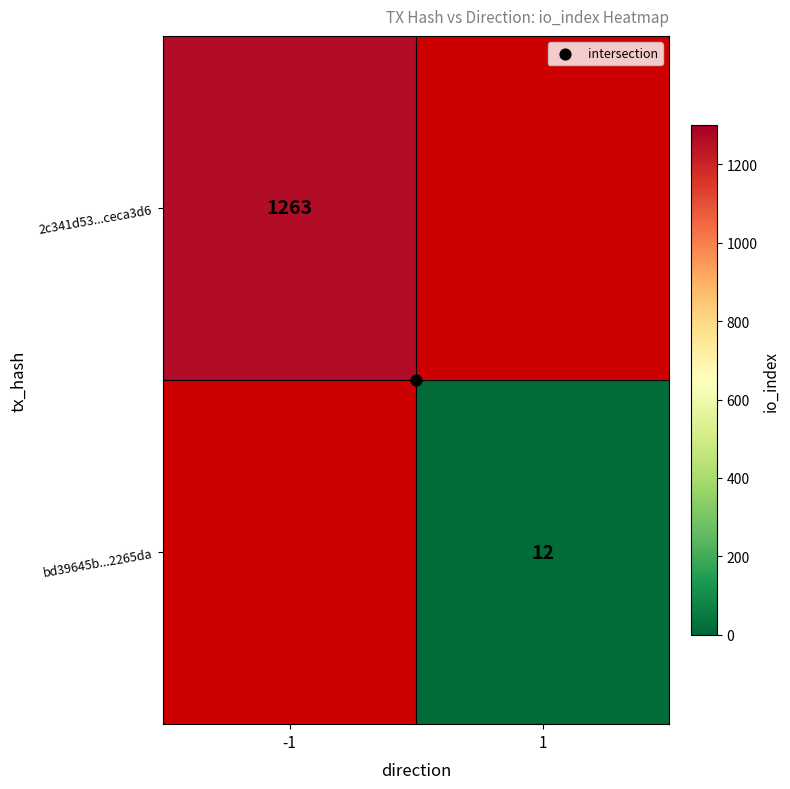

How many positive values does the bd39645b...2265da series have?

1